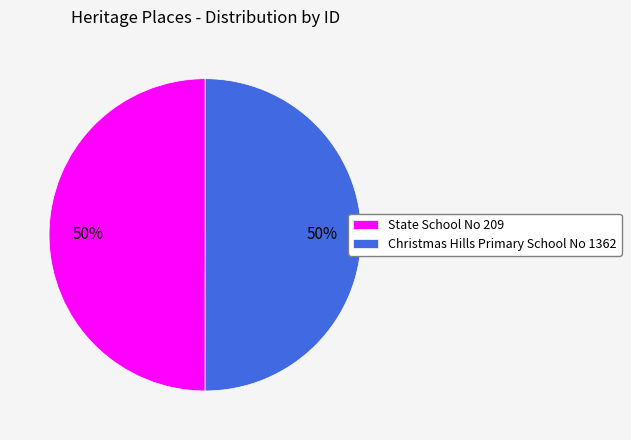

To the nearest percent, what portion does Christmas Hills Primary School No 1362 represent?

50%